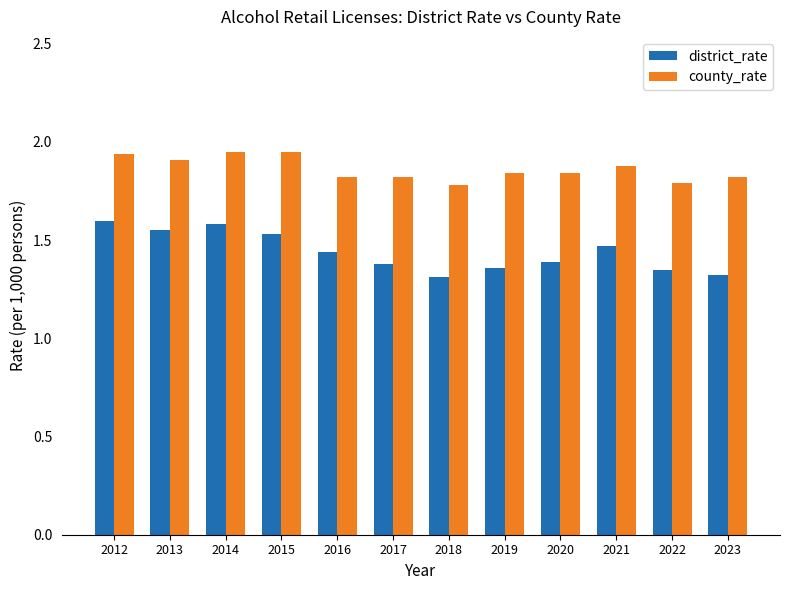

At how many categories does at least one series exceed 1?

12